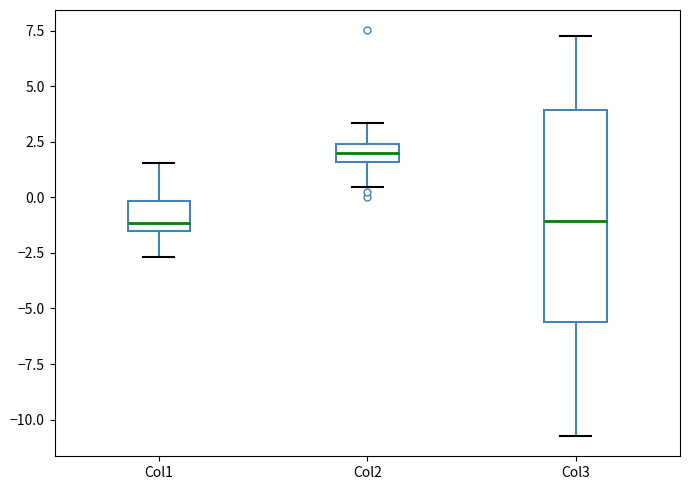

Which box is the tallest, from its lower edge to its upper edge?

Col3